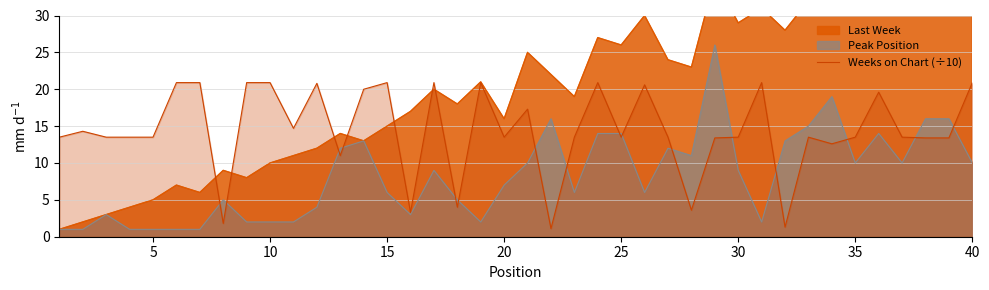

What is the maximum value for Weeks on Chart (÷10)?

20.9